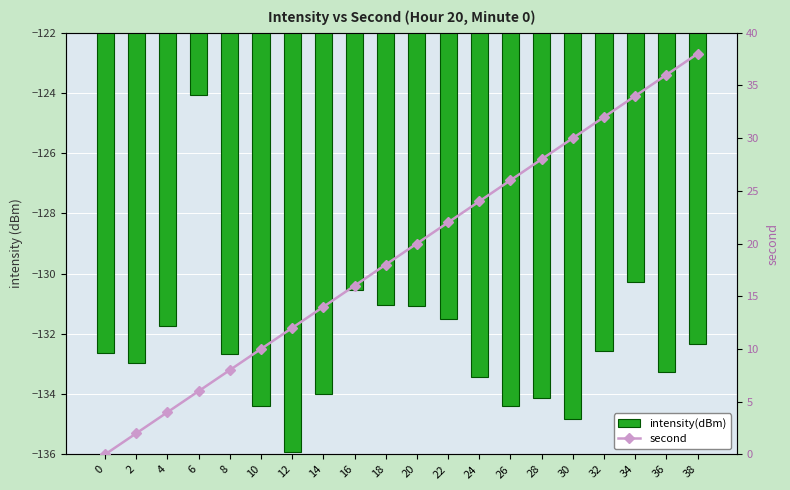

Which series changed the most between 20 and 34?

second